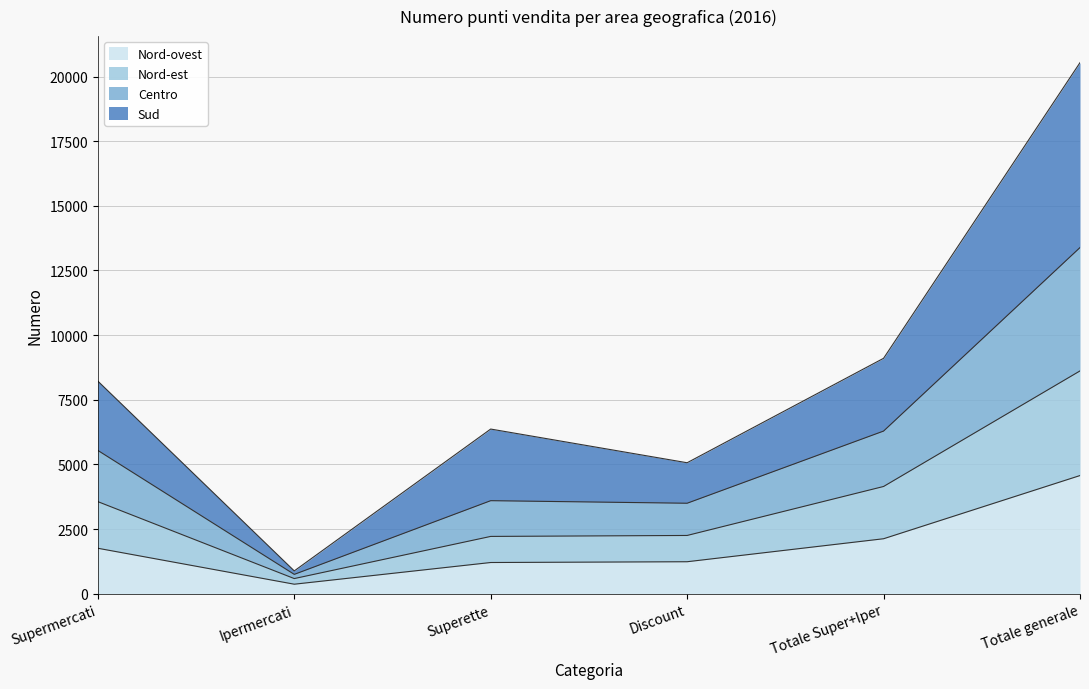

How many data points does each series have?

6